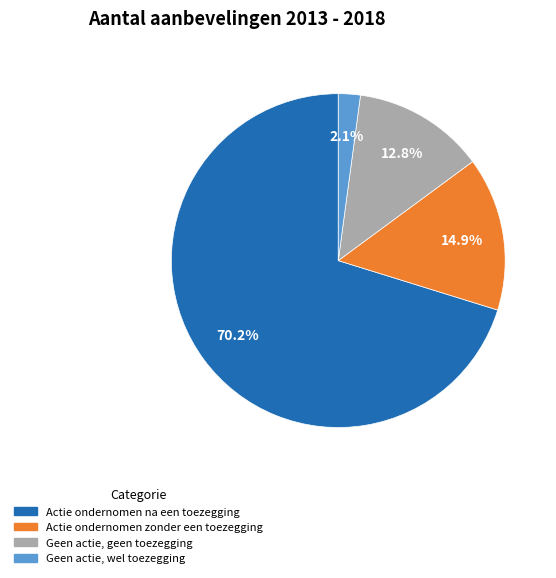

What percentage is the Geen actie, wel toezegging slice, to the nearest percent?

2%